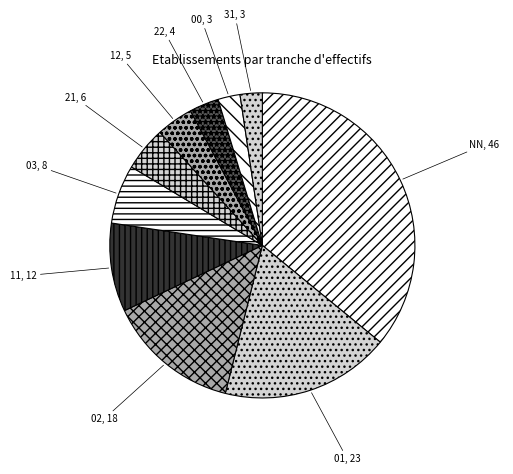

True or false: 12 accounts for 4% of the total.

True